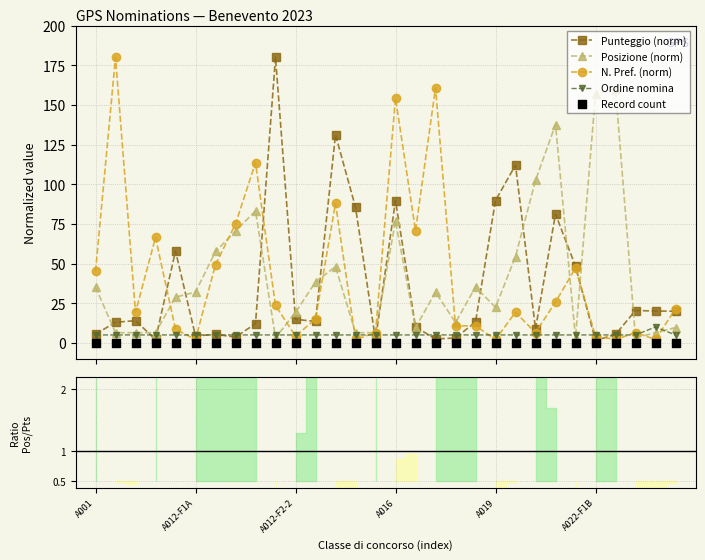

What are all the series names shown in the legend?

Punteggio (norm), Posizione (norm), N. Pref. (norm), Ordine nomina, Record count